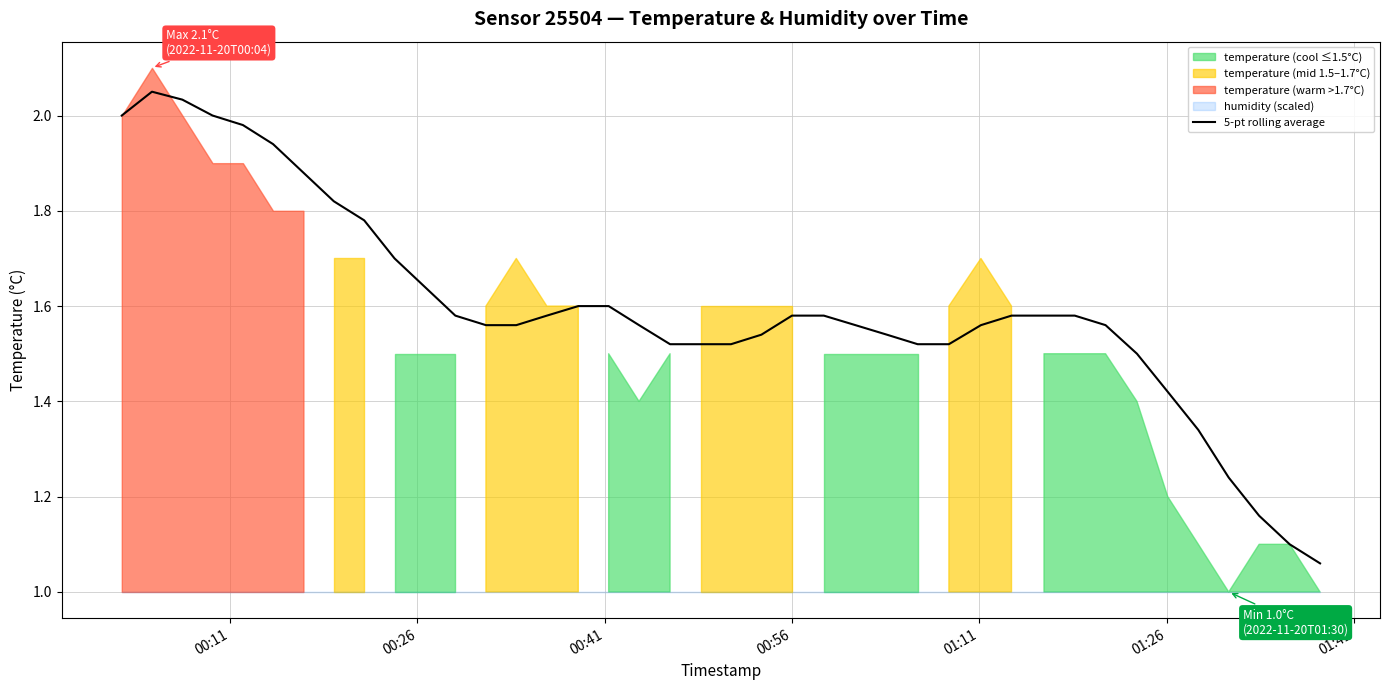

True or false: the data shows 3.3 at 00:41.

False